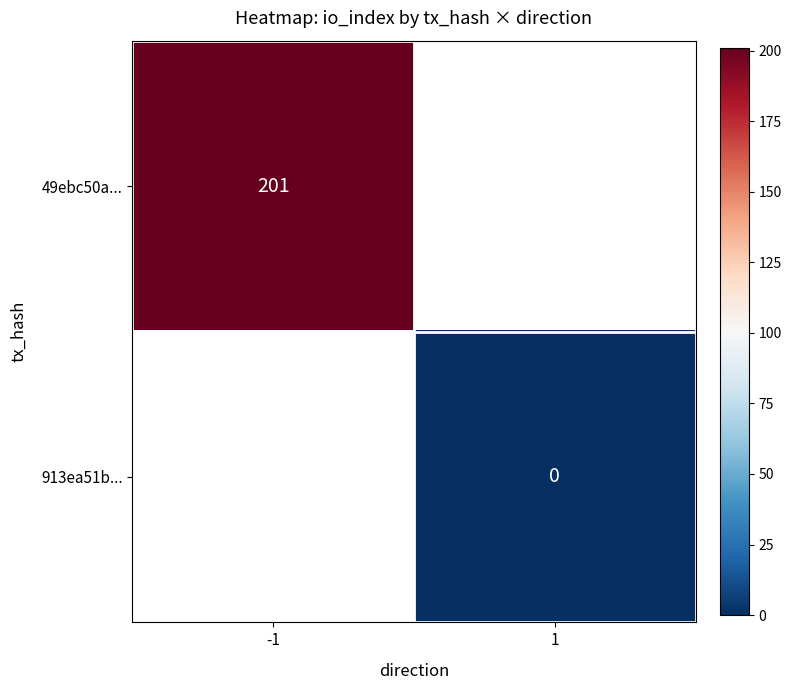

How many series are shown in this chart?

2